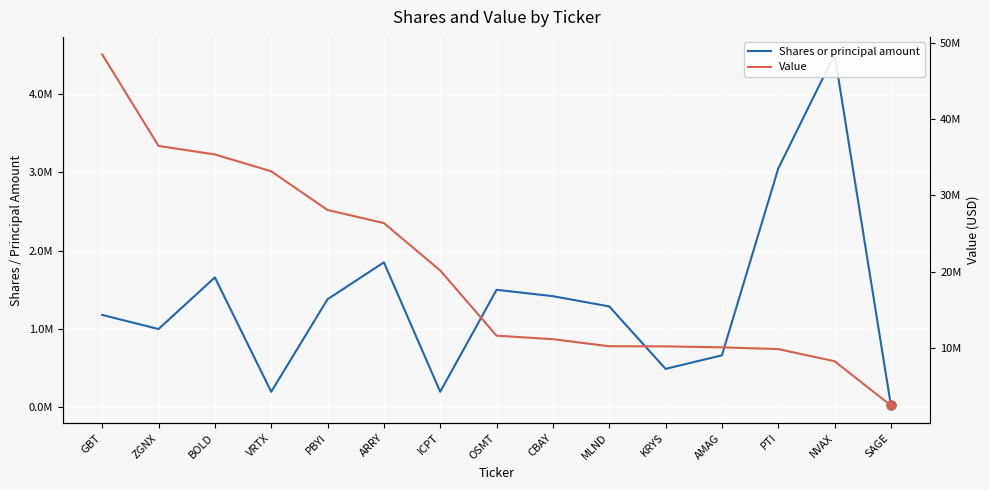

At how many categories does at least one series exceed 545256?

15